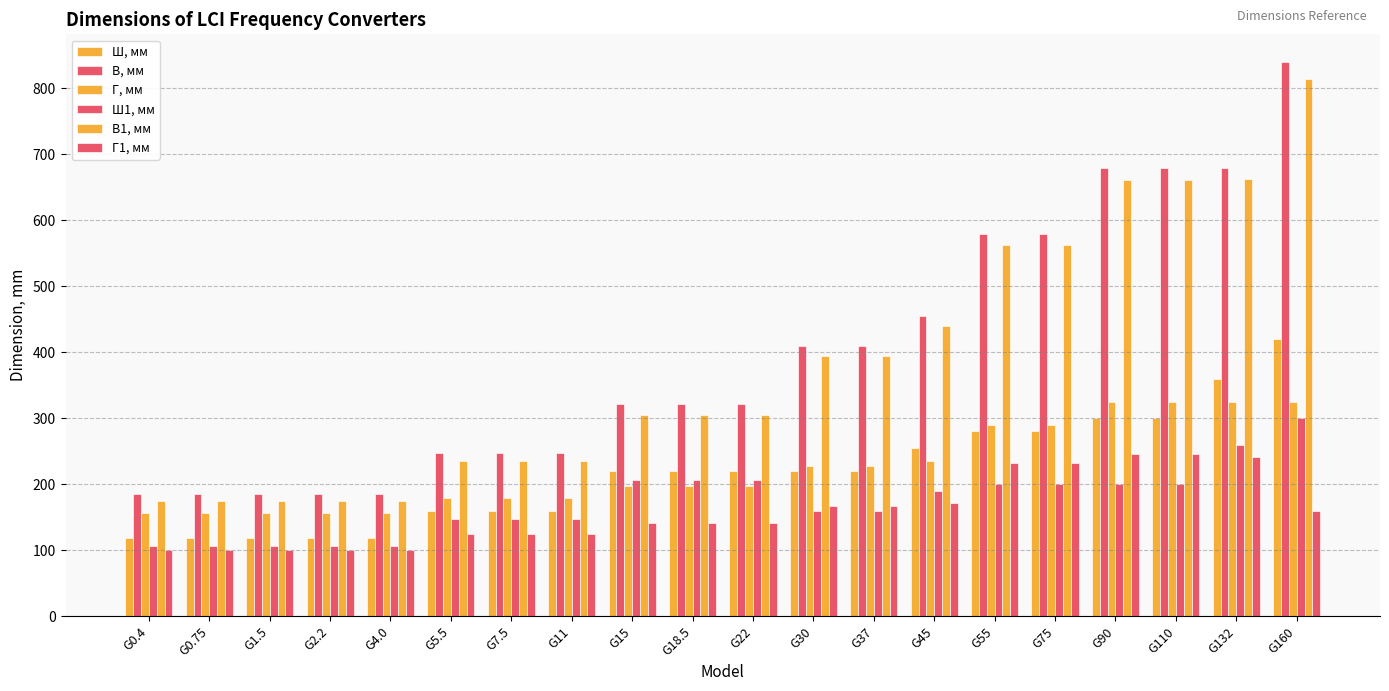

How many bars are there in total?

120